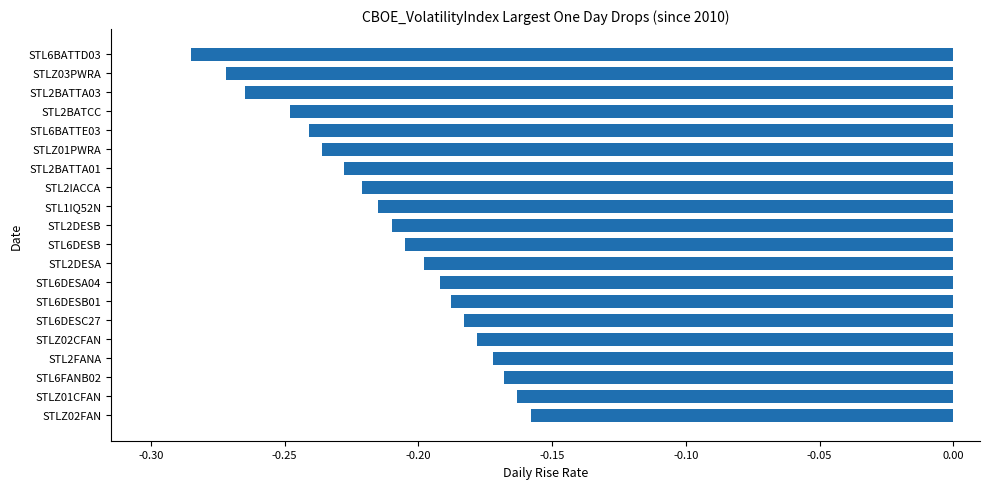

How many data points does each series have?

20